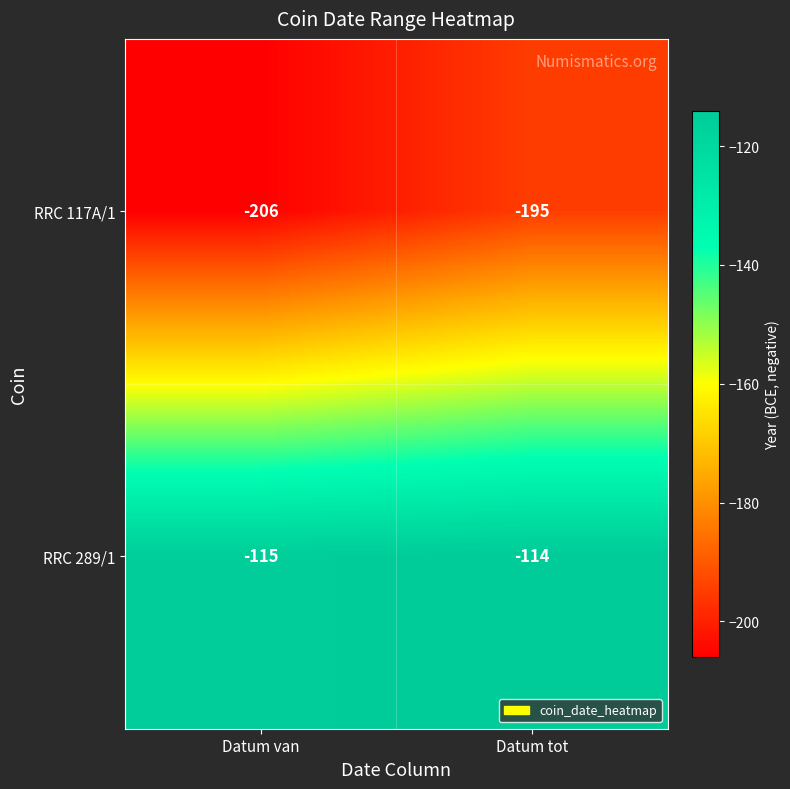

Reading right to left, list all the values displayed in this chart.

RRC 117A/1: Datum tot=-195	Datum van=-206
RRC 289/1: Datum tot=-114	Datum van=-115